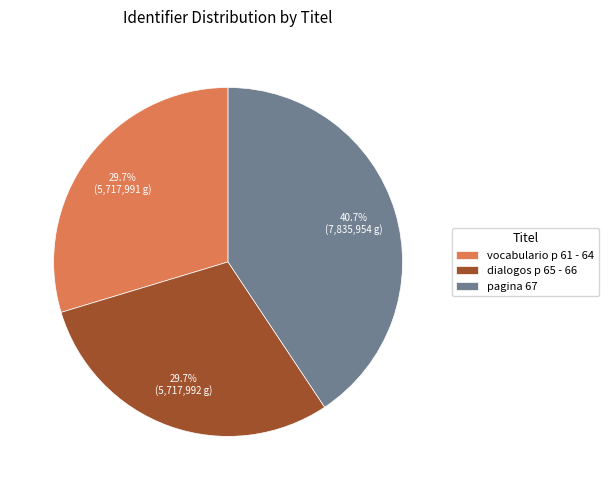

How many slices are in this pie chart?

3